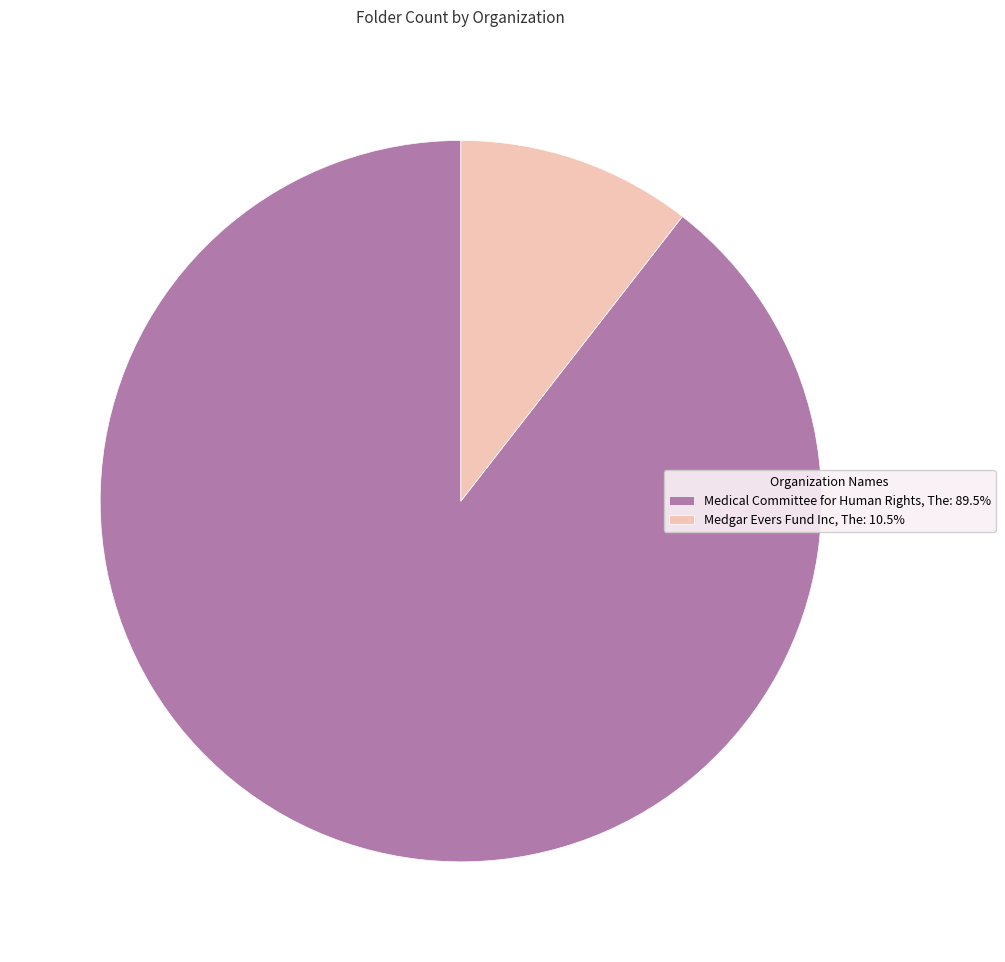

What is the ratio of the value at Medical Committee for Human Rights, The: 89.5% to the value at Medgar Evers Fund Inc, The: 10.5%?

8.5